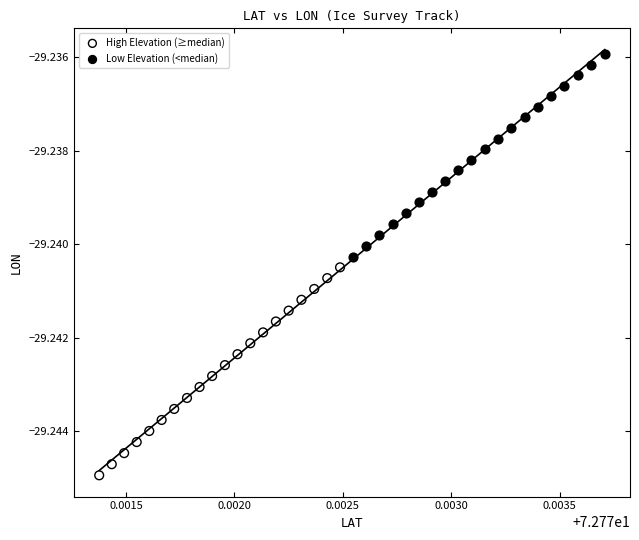

What are all the series names shown in the legend?

High Elevation (≥median), Low Elevation (<median)